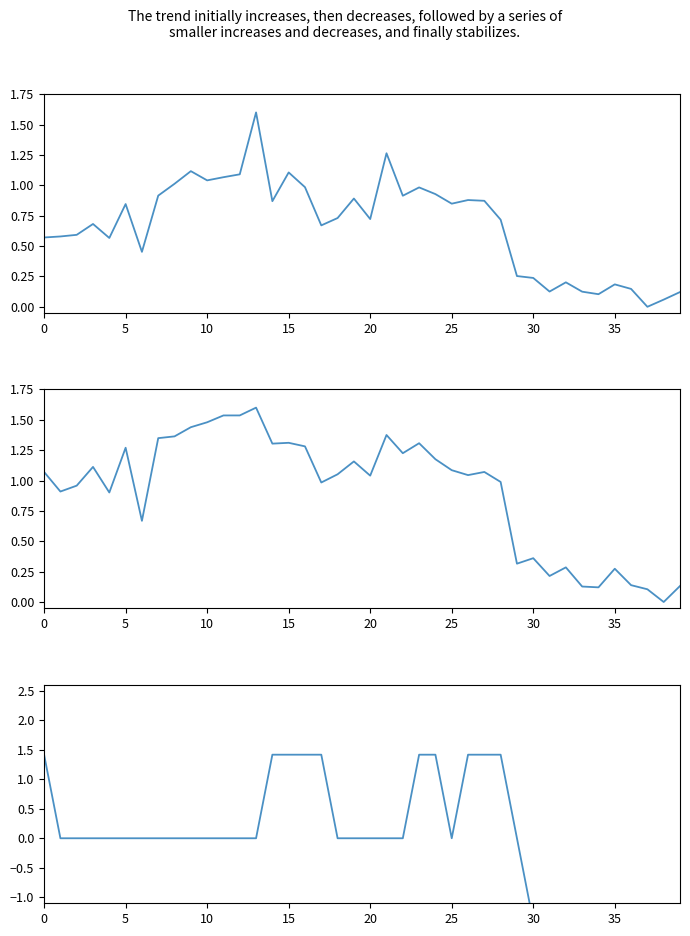

True or false: SDS_P1 and SDS_P2 intersect in this chart.

True